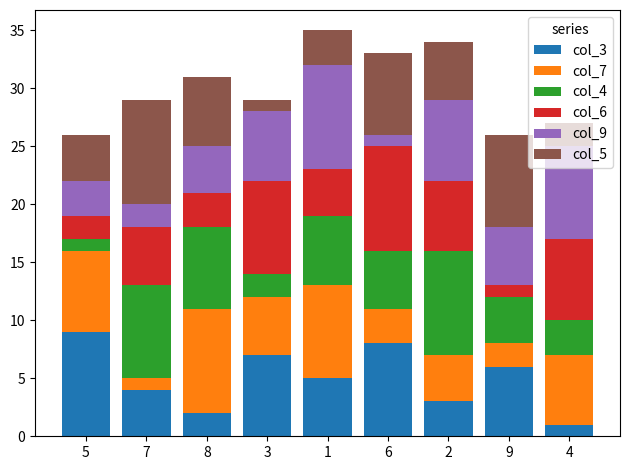

What is the sum of the col_3 values at 1 and 4?

6